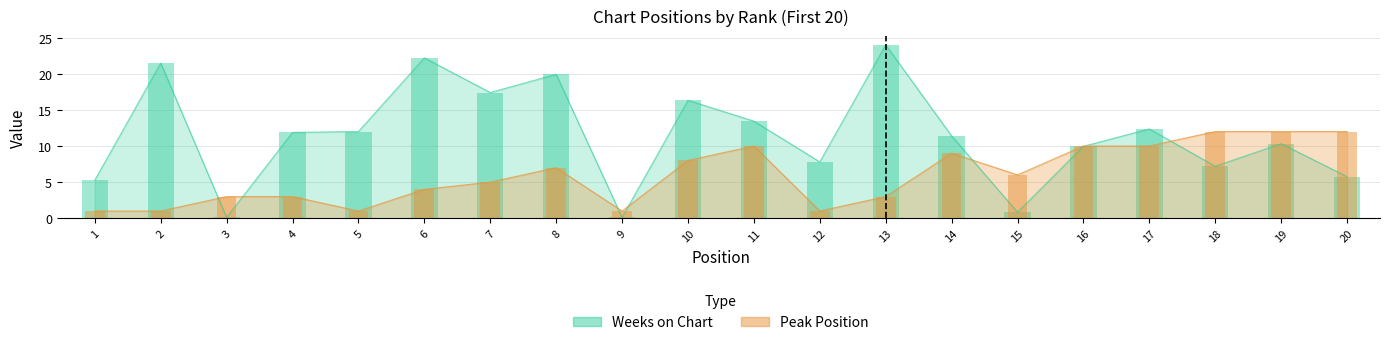

What is the sum of the Weeks on Chart values at 1 and 16?

15.2